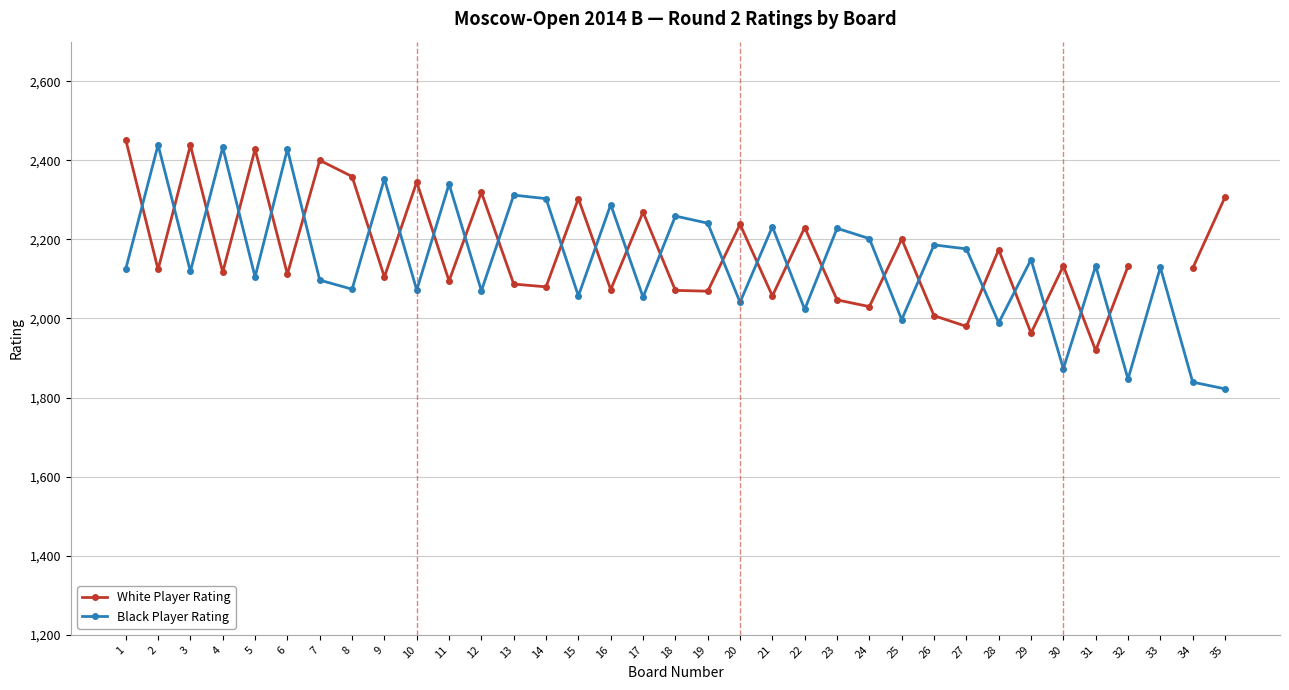

The White Player Rating series shows 2230.0 at 22. True or false?

True